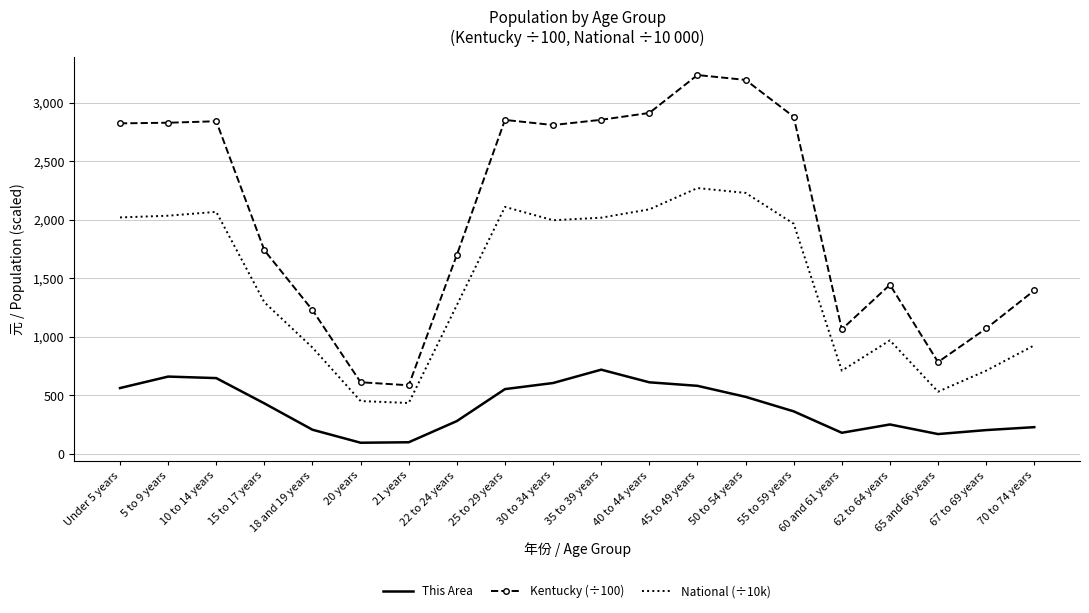

At 20 years, list the series in order from largest to smallest.

Kentucky (÷100), National (÷10k), This Area